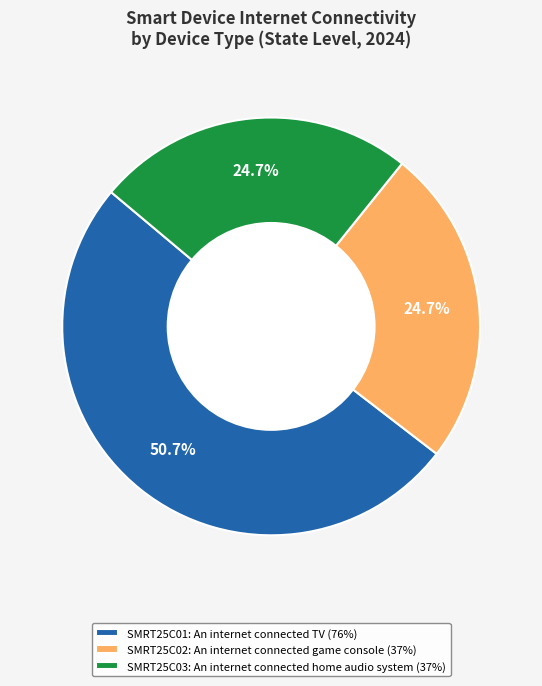

Count the number of slices in the pie.

3